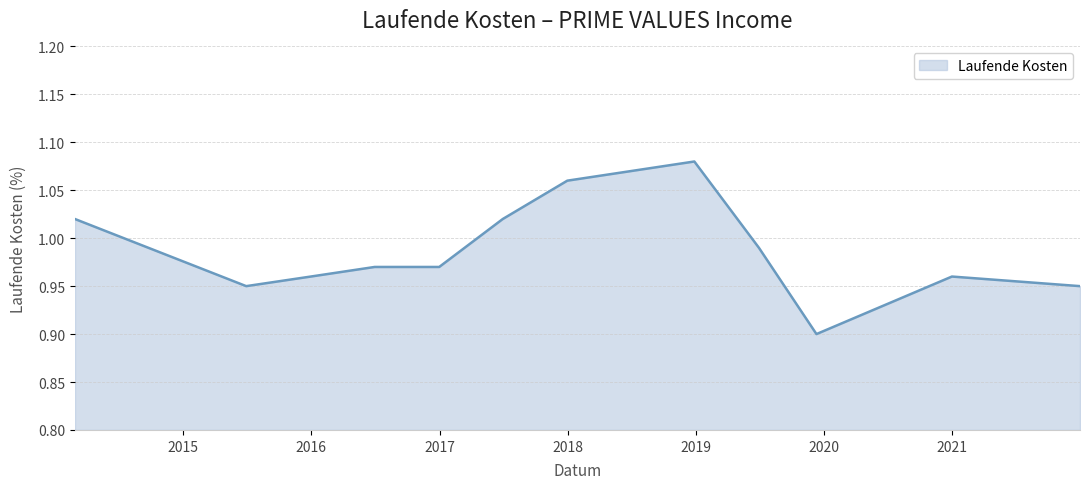

Is this an area chart (filled region under the line)?

Yes